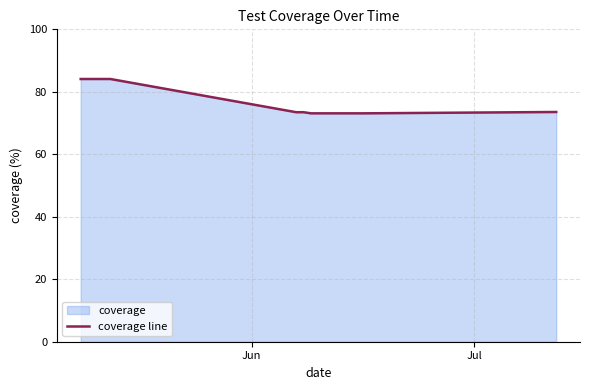

What is the smallest value displayed?

73.1